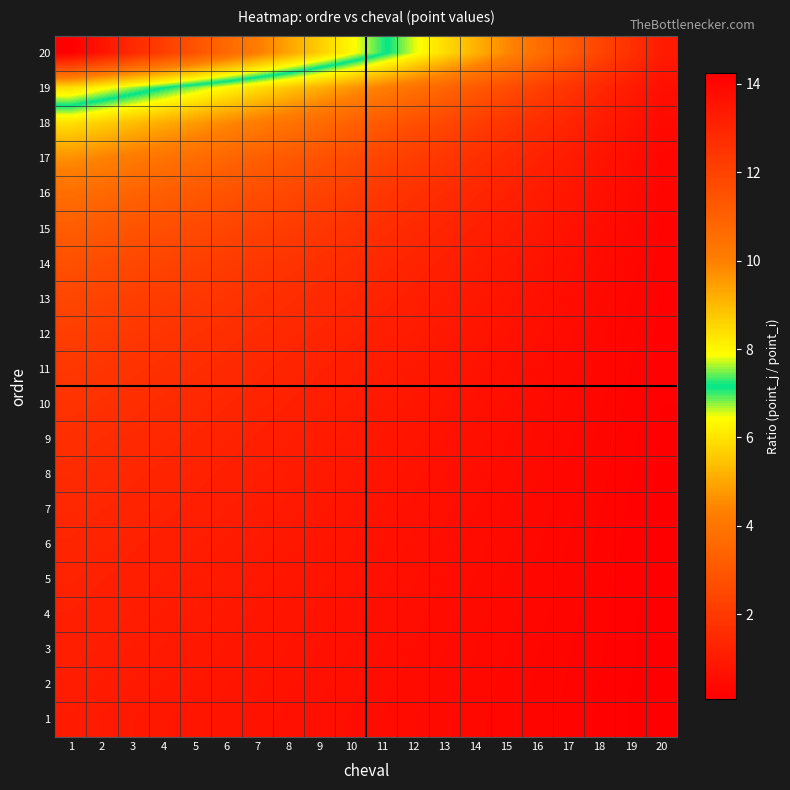

At how many categories does at least one series exceed 6?

12